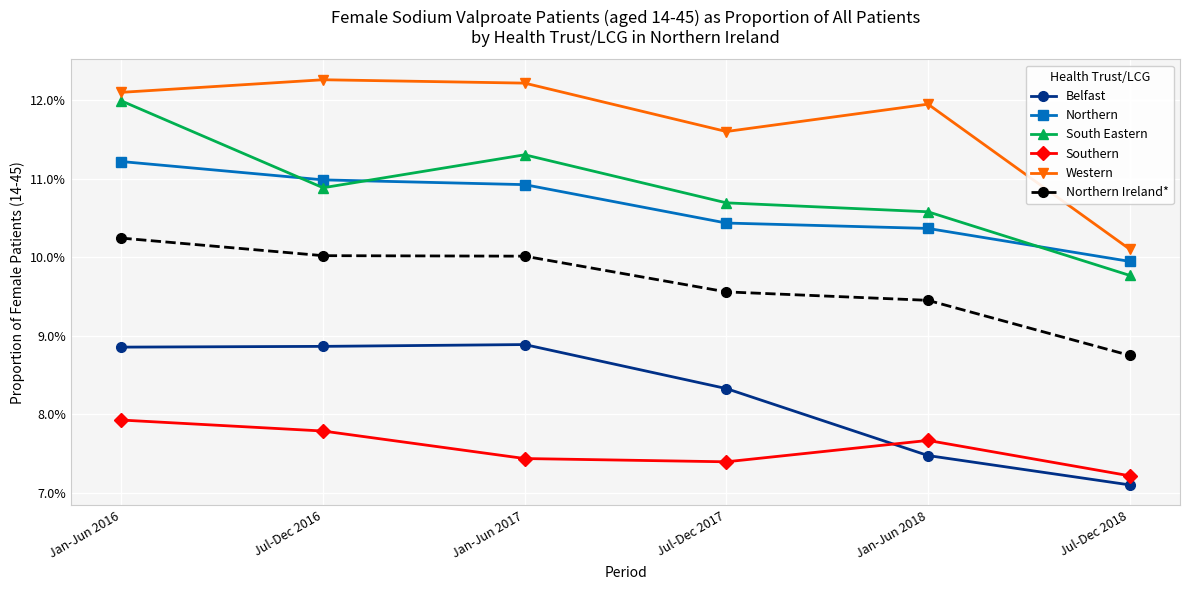

Which label corresponds to the smallest value in the chart?

Jul-Dec 2018